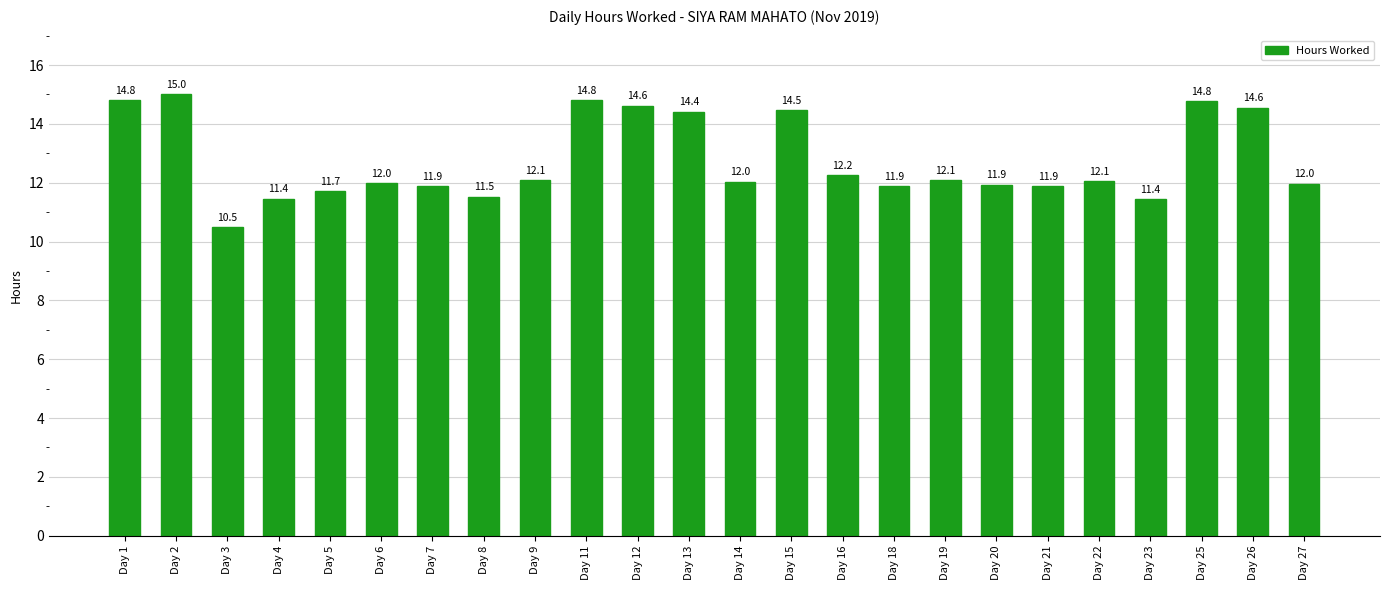

Is it true that the value at Day 5 is 19.4?

False